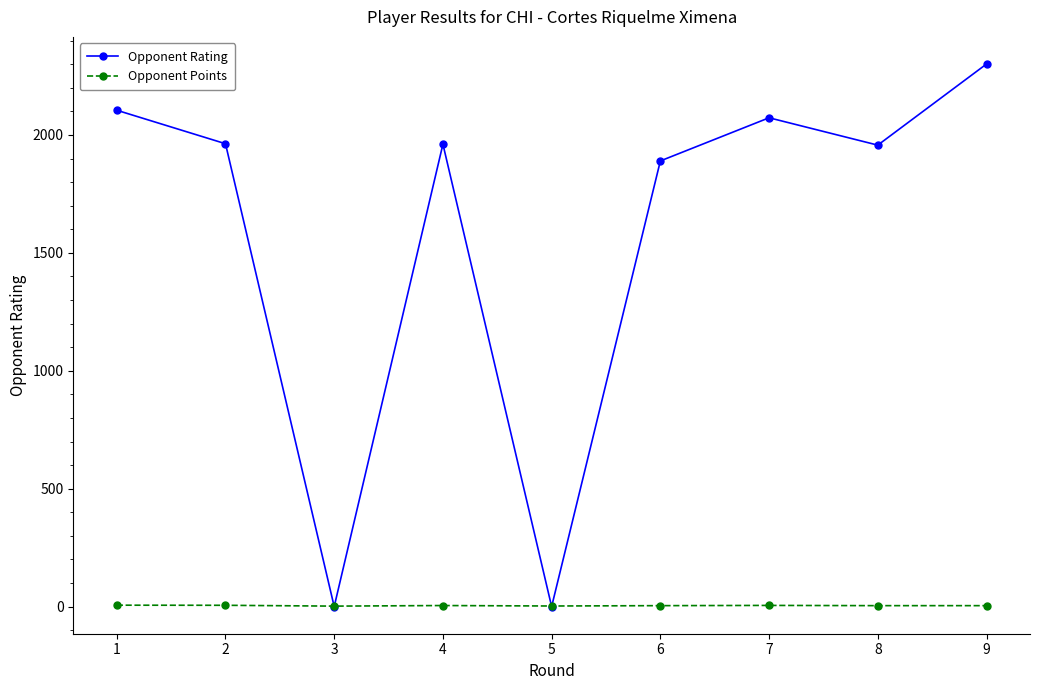

What is the spread (max minus min) of values at 8?

1953.0